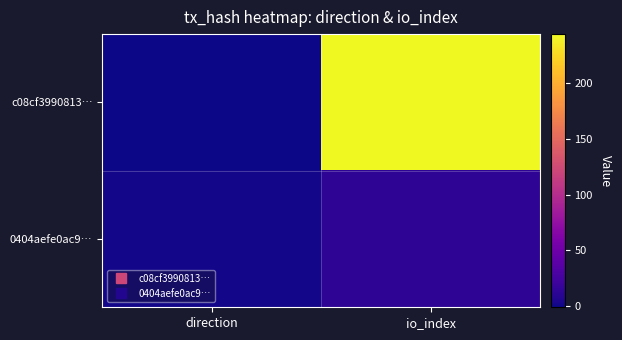

Between direction and io_index, which is larger?

io_index